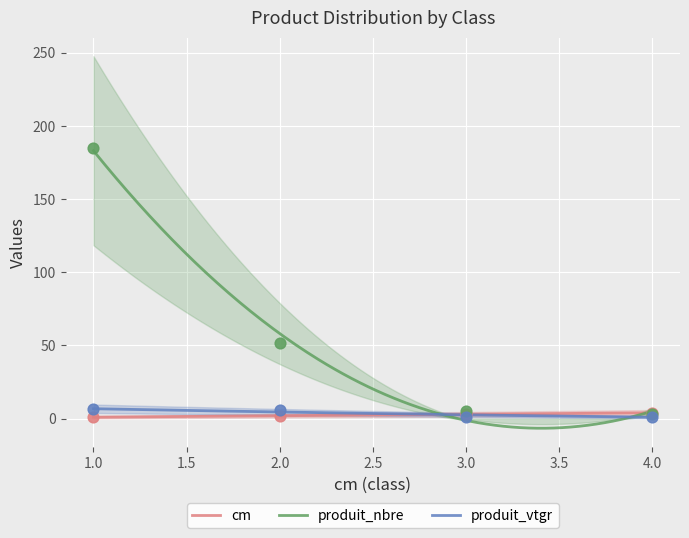

Which series has the largest total across all categories?

produit_nbre